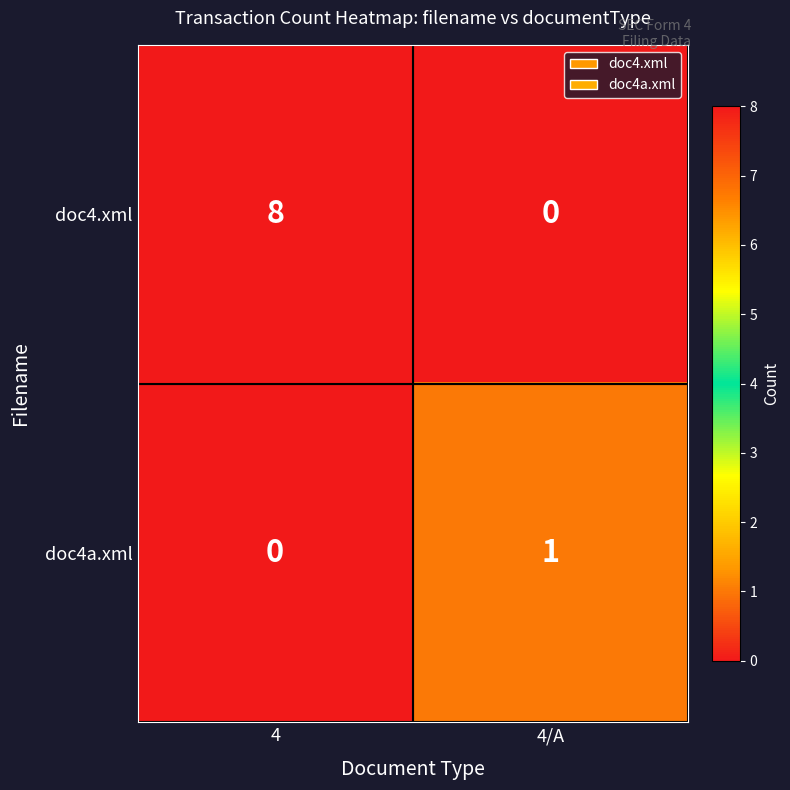

Reading right to left, transcribe all the data shown in this chart.

doc4.xml: 4/A=0	4=8
doc4a.xml: 4/A=1	4=0